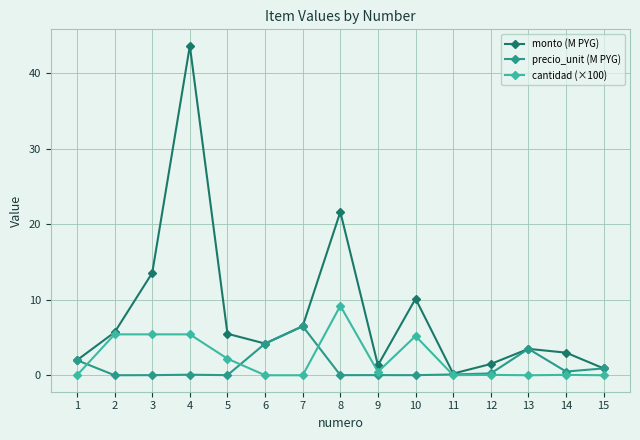

What is the sum of all cantidad (×100) values?

33.5